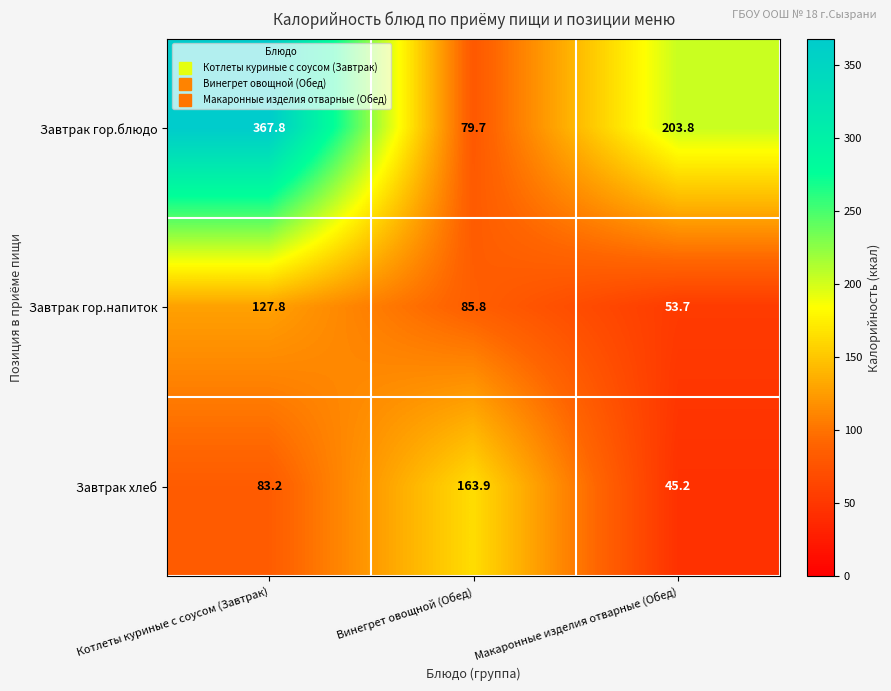

What is the highest value of the Завтрак гор.напиток series?

127.8